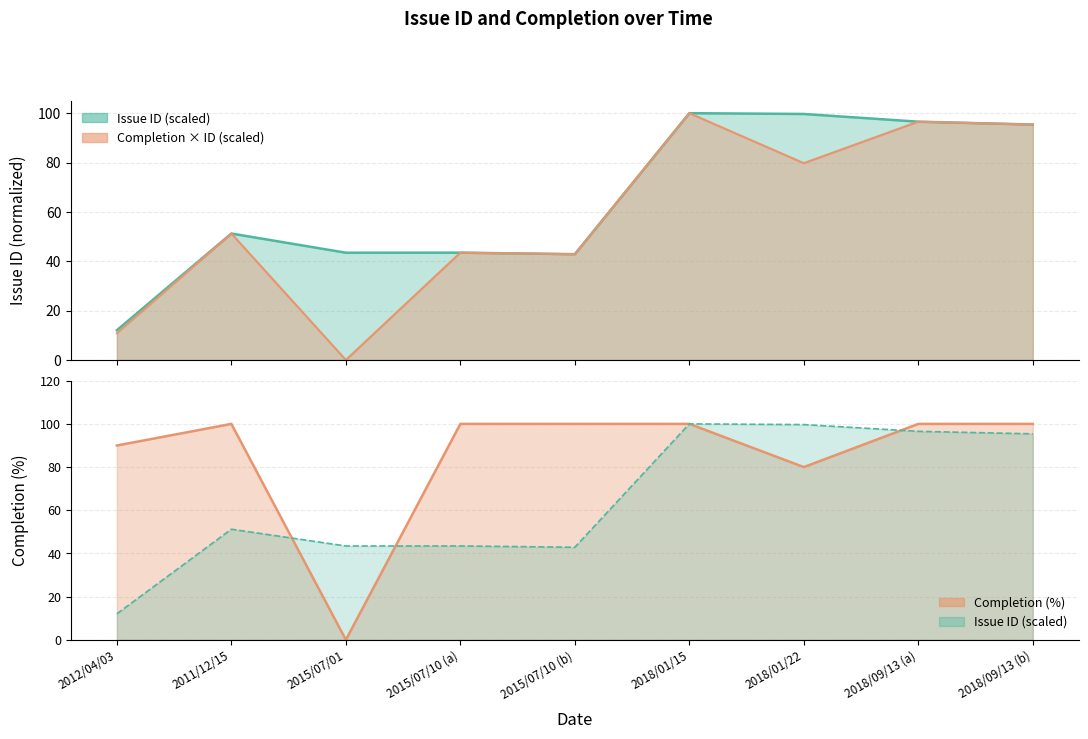

Which series ends up on top after the final intersection of Completion and Issue ID?

Completion